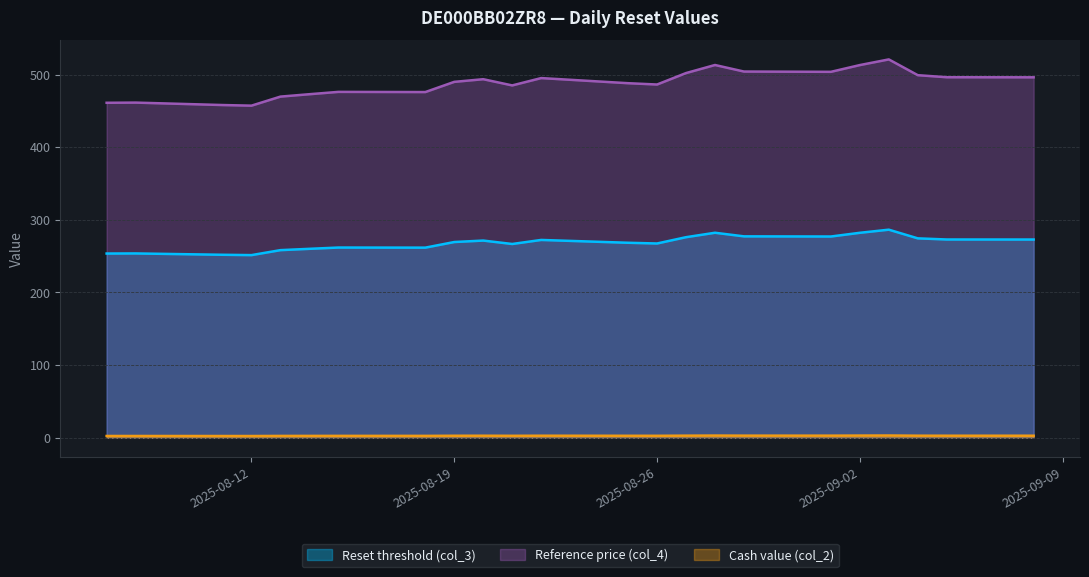

How many lines are shown in the chart?

3